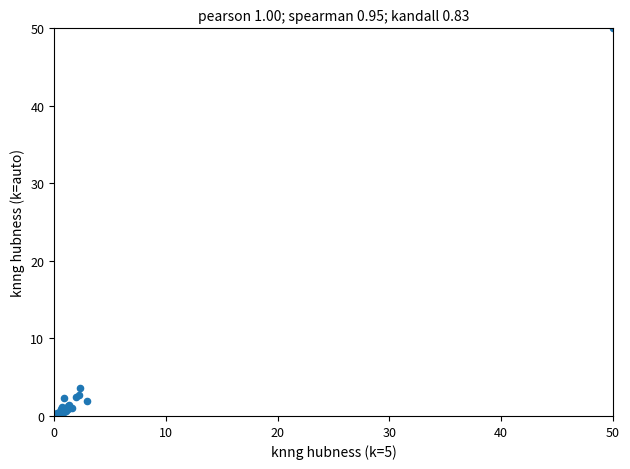

What Y value in the scatter plot is closest to 25?

3.6